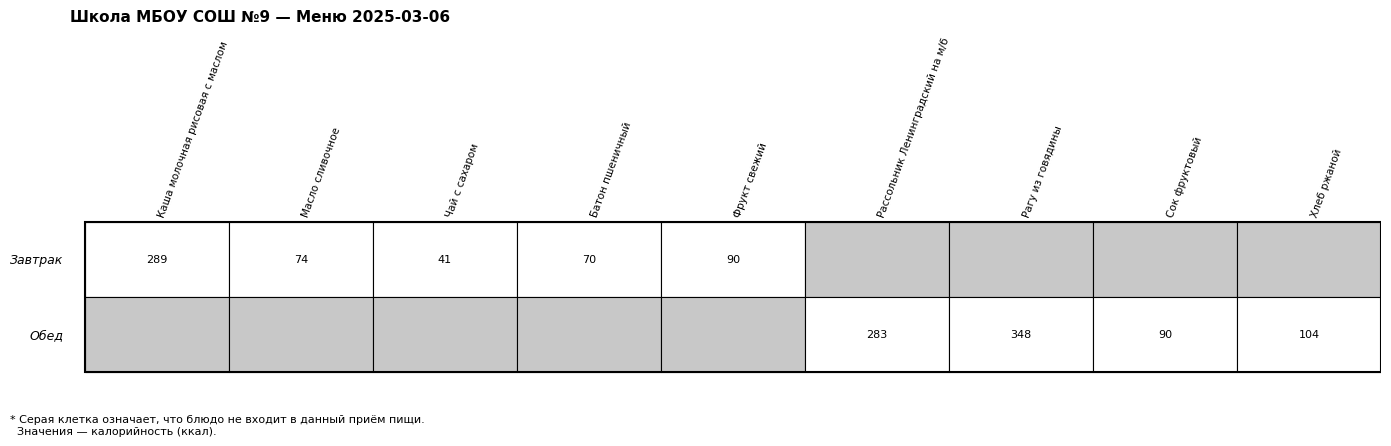

How many values in Обед are above zero?

4